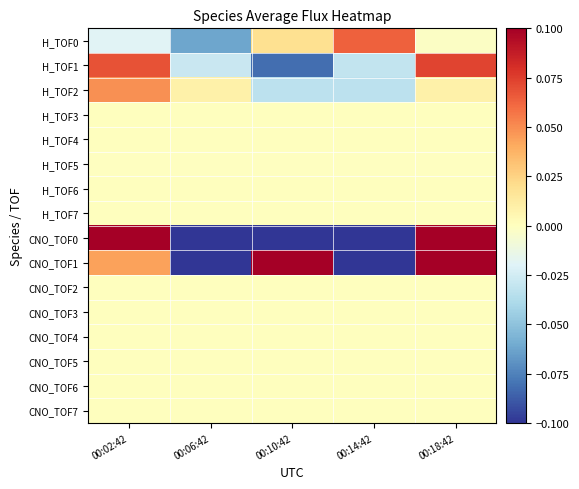

What is the greatest value displayed?

0.1